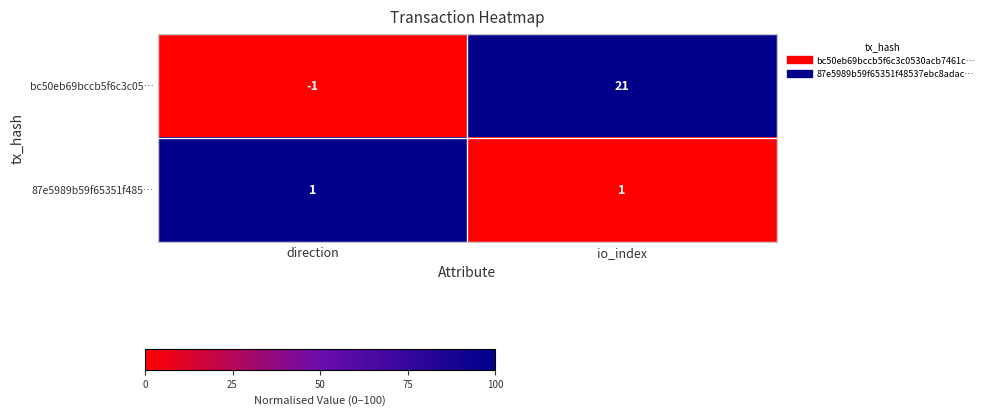

List the series in order of their peak value, highest first.

bc50eb69bccb5f6c3c05…, 87e5989b59f65351f485…